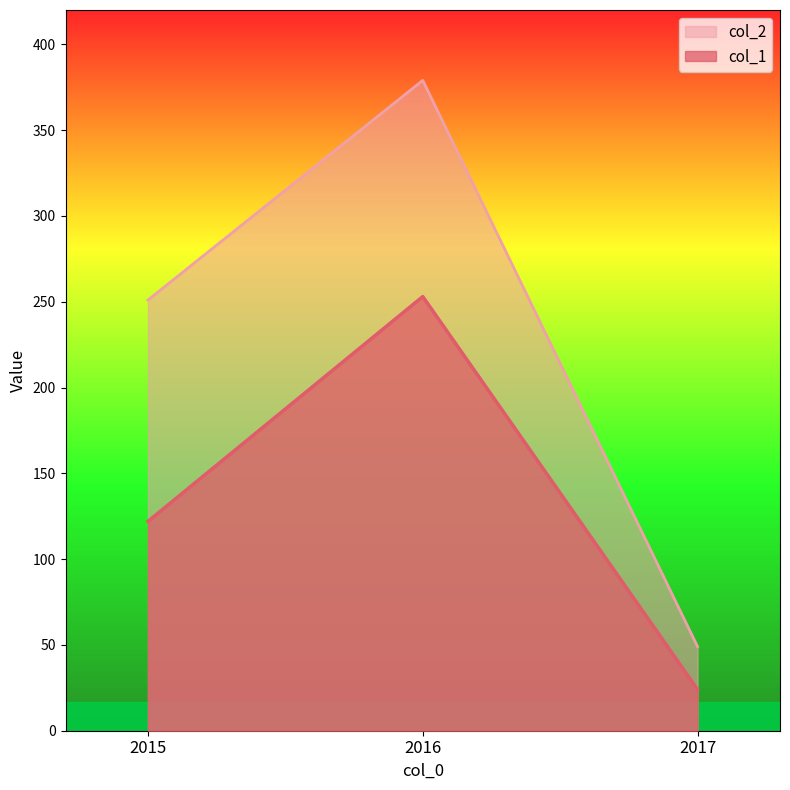

What is the difference between the maximum and minimum values in the col_1 series?

229